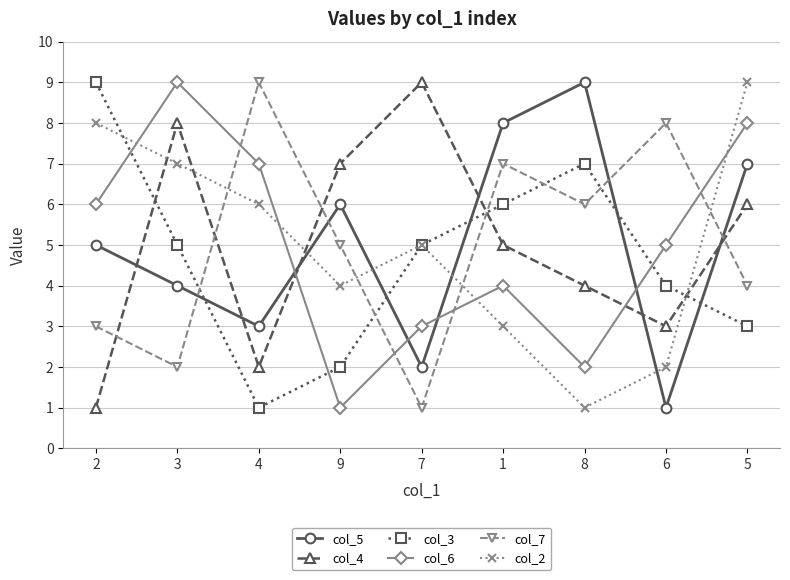

Reading right to left, transcribe all the data shown in this chart.

col_5: 5=7	6=1	8=9	1=8	7=2	9=6	4=3	3=4	2=5
col_4: 5=6	6=3	8=4	1=5	7=9	9=7	4=2	3=8	2=1
col_3: 5=3	6=4	8=7	1=6	7=5	9=2	4=1	3=5	2=9
col_6: 5=8	6=5	8=2	1=4	7=3	9=1	4=7	3=9	2=6
col_7: 5=4	6=8	8=6	1=7	7=1	9=5	4=9	3=2	2=3
col_2: 5=9	6=2	8=1	1=3	7=5	9=4	4=6	3=7	2=8